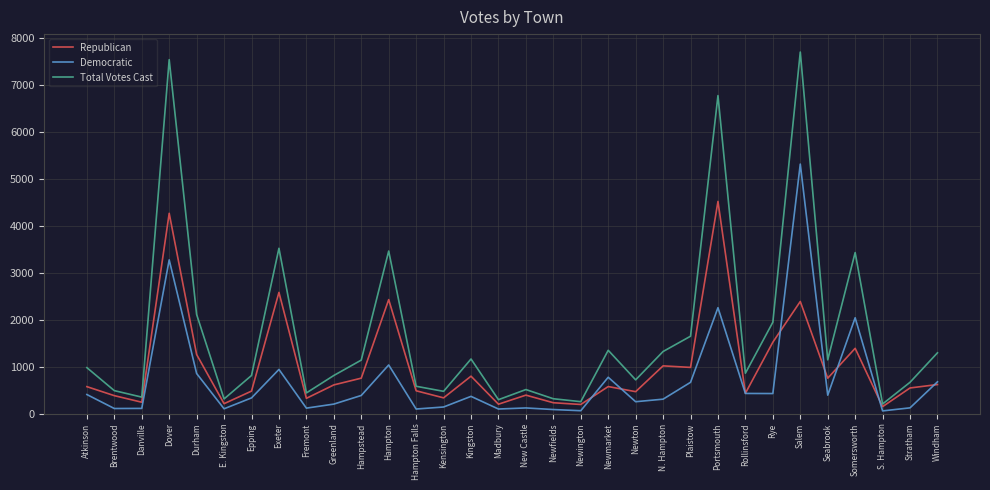

True or false: Democratic has more than 2 interior local peaks.

True